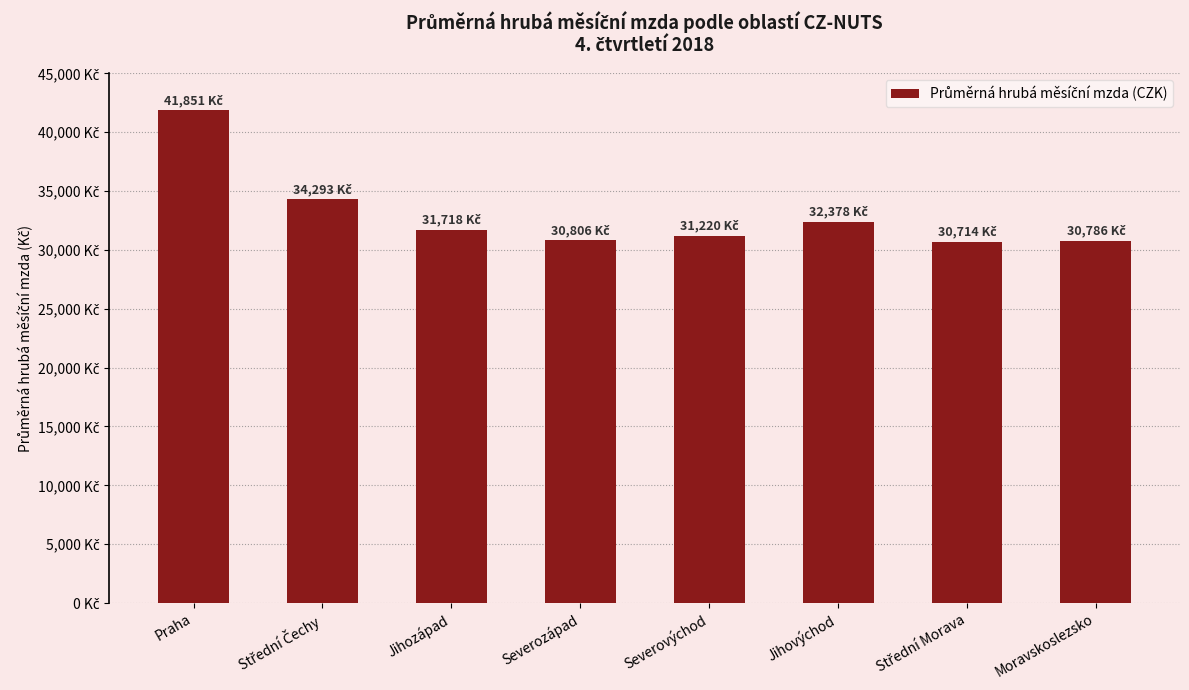

Which category has the highest value across all series?

Praha